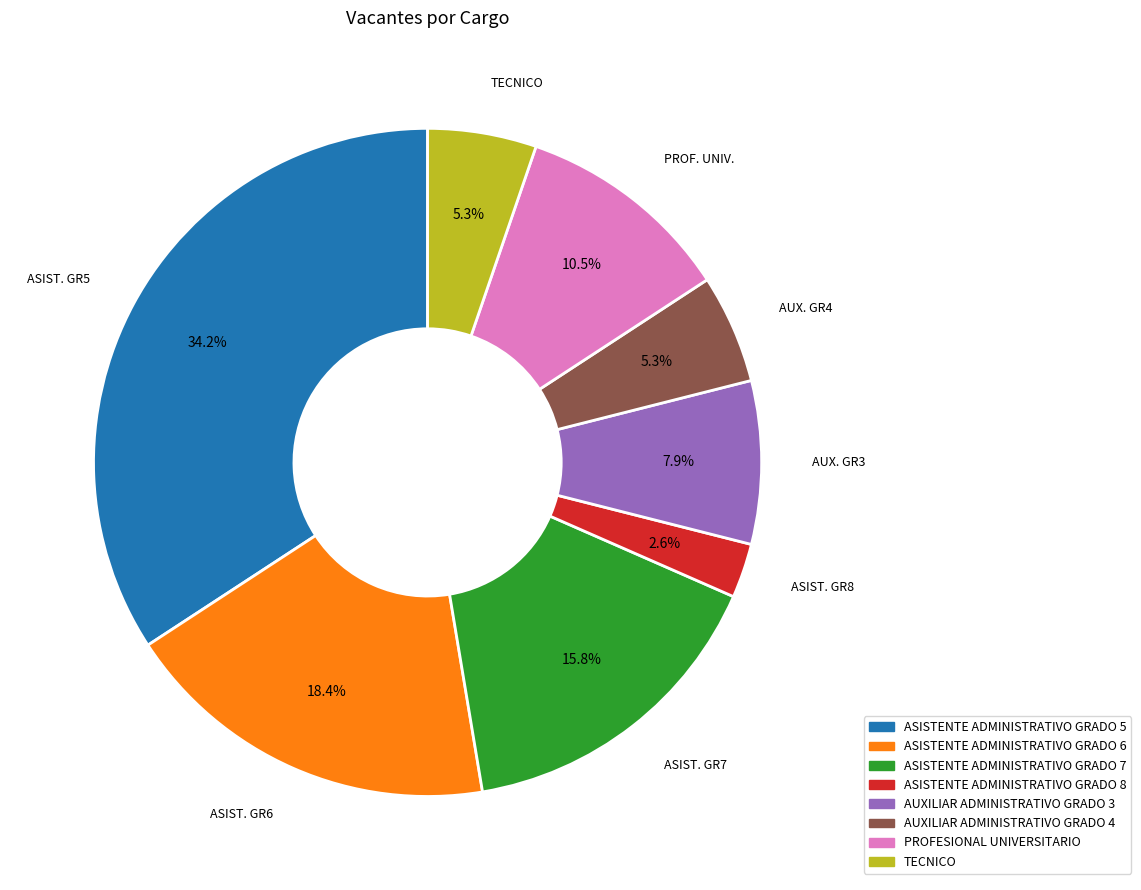

Does ASISTENTE ADMINISTRATIVO GRADO 6 account for over 50% of the chart?

No